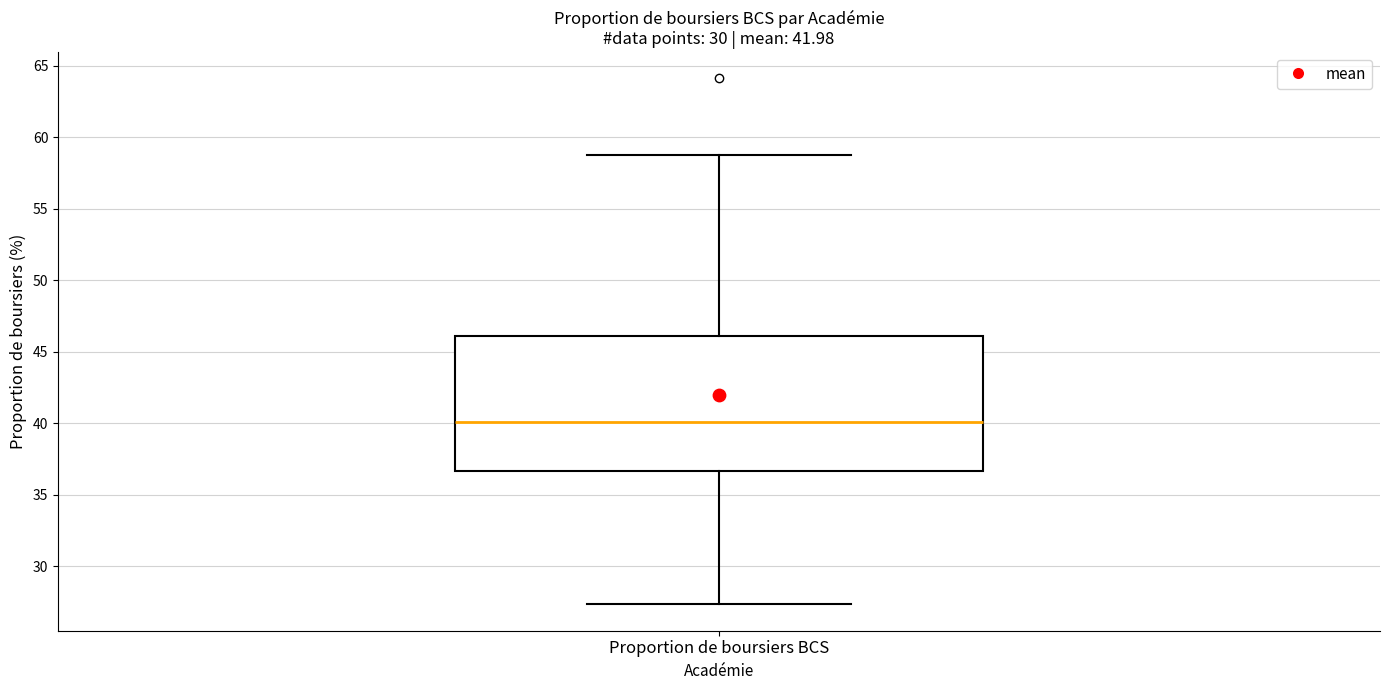

Read this box plot against the y-axis: the position of the median line, the range covered by the box, and the ends of both whiskers. The values are not printed on the chart, so give them approximately, as read against the axis.

median 40.0, box 36.5 to 46.0, whiskers 27.5 to 59.0